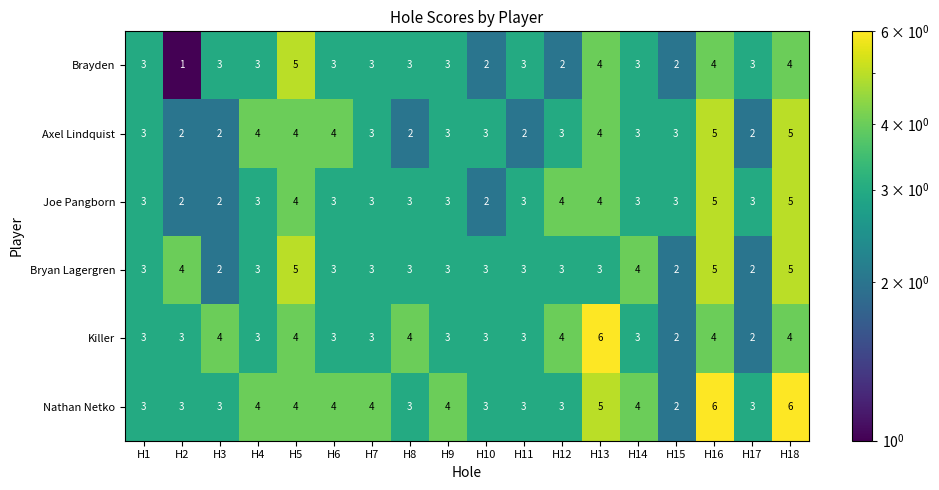

True or false: Nathan Netko has a value of 0 at H15.

False